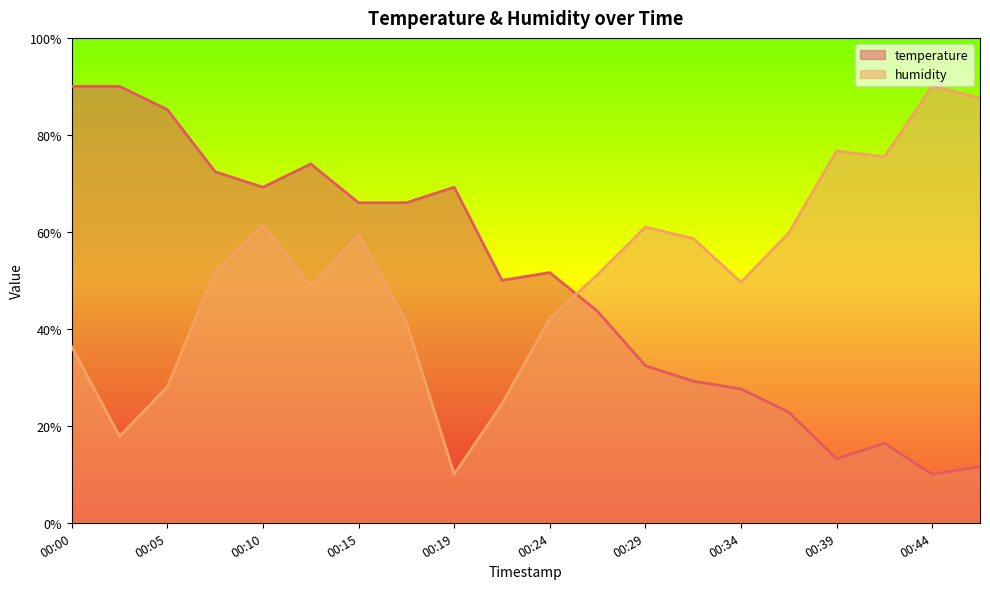

Where is humidity nearest to the value 49?

00:12